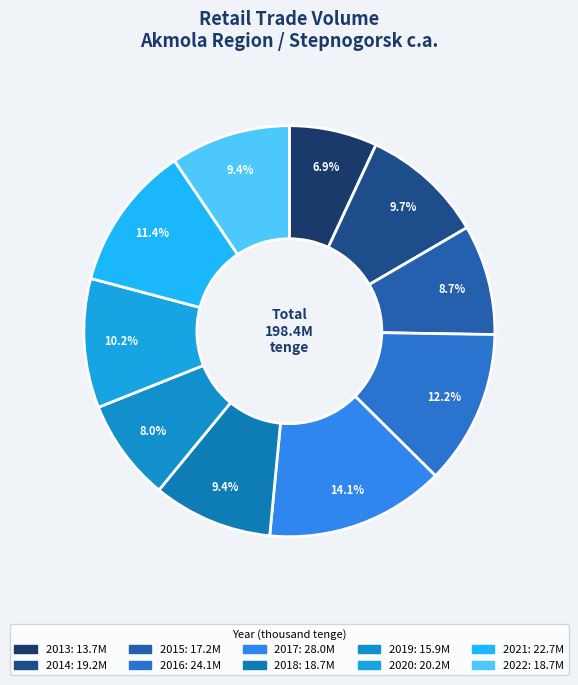

How many slices are in this pie chart?

10